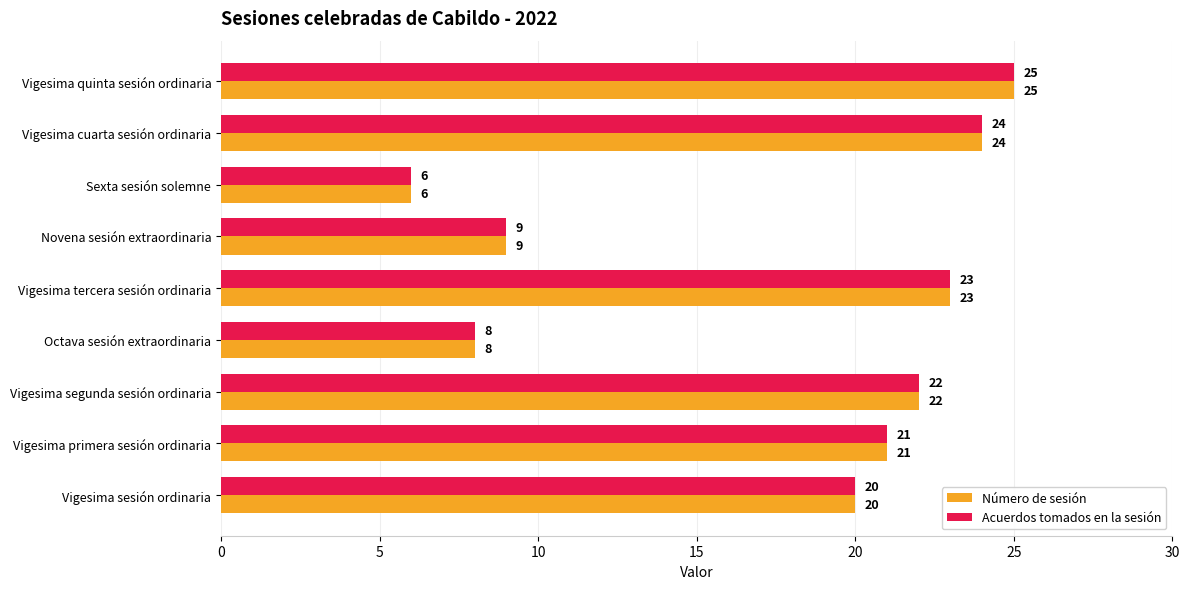

At which category is the sum across all series the highest?

Vigesima quinta sesión ordinaria